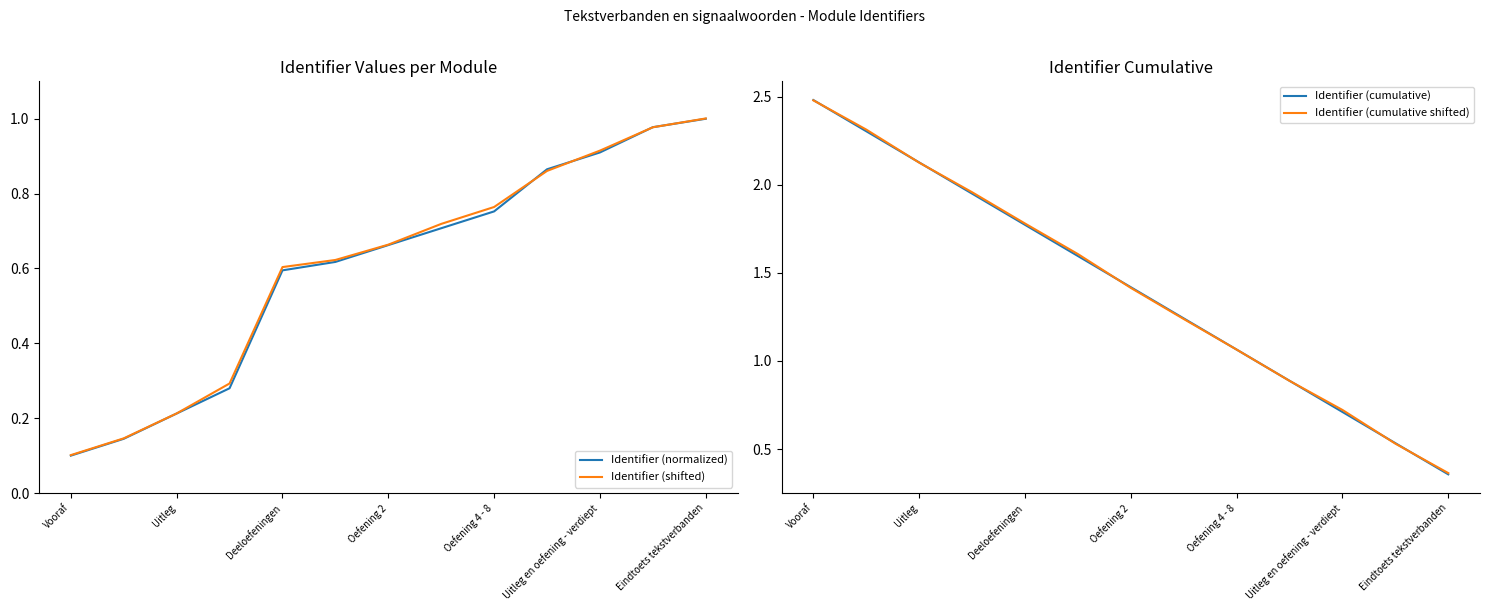

What is the label of the 10th point from the left?

9